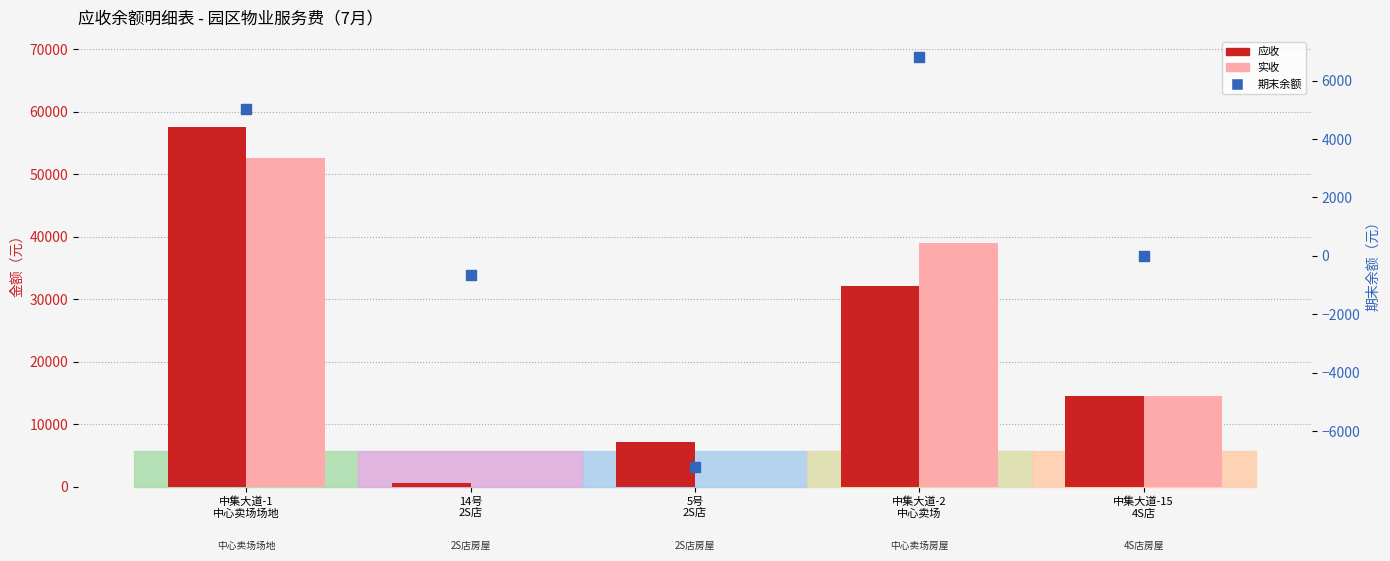

Is the value of 应收 at 5号
2S店 greater than the value of 实收 at 5号
2S店?

Yes